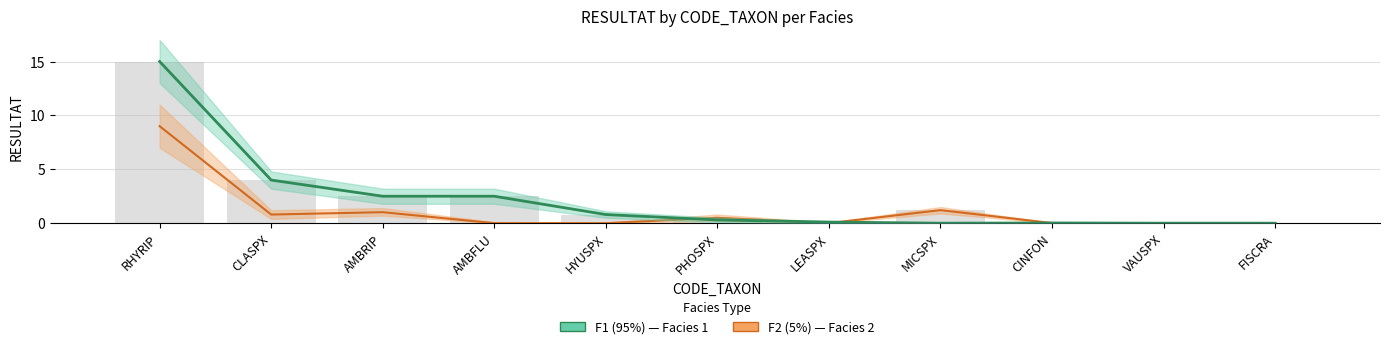

What is the label of the 9th bar from the right?

AMBRIP